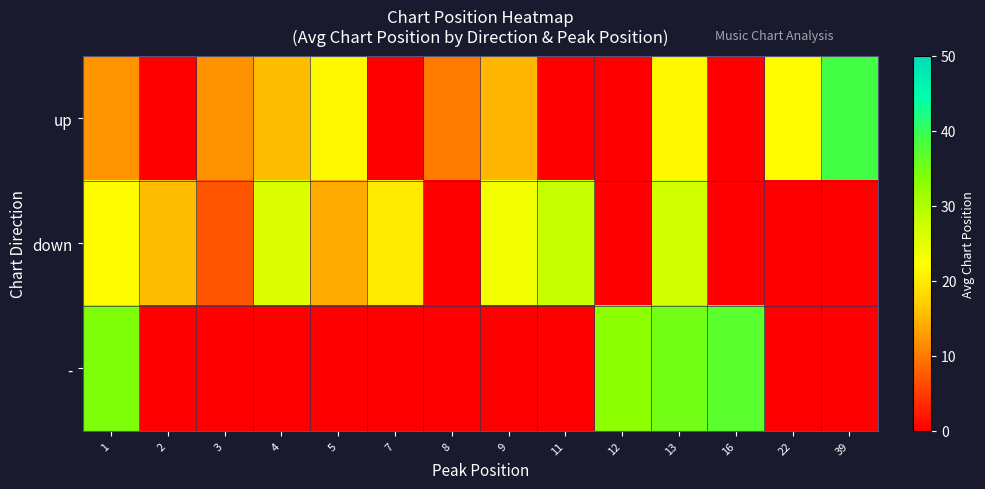

What is the total value across all series at 16?

37.0